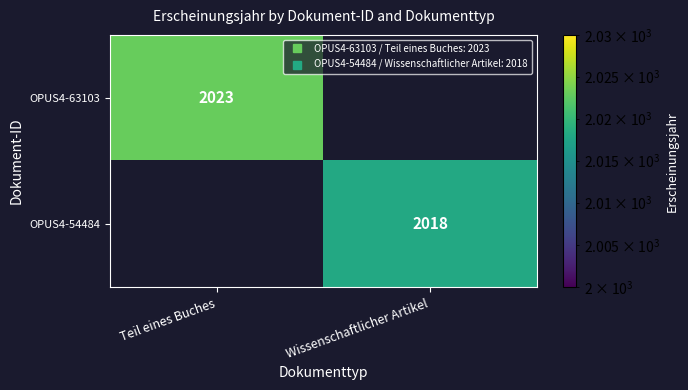

Rank the categories by OPUS4-54484 value from highest to lowest.

Teil eines Buches, Wissenschaftlicher Artikel